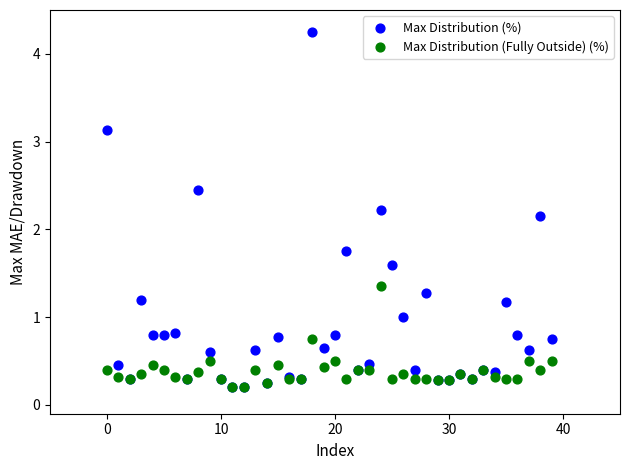

What are all the series names shown in the legend?

Max Distribution (%), Max Distribution (Fully Outside) (%)